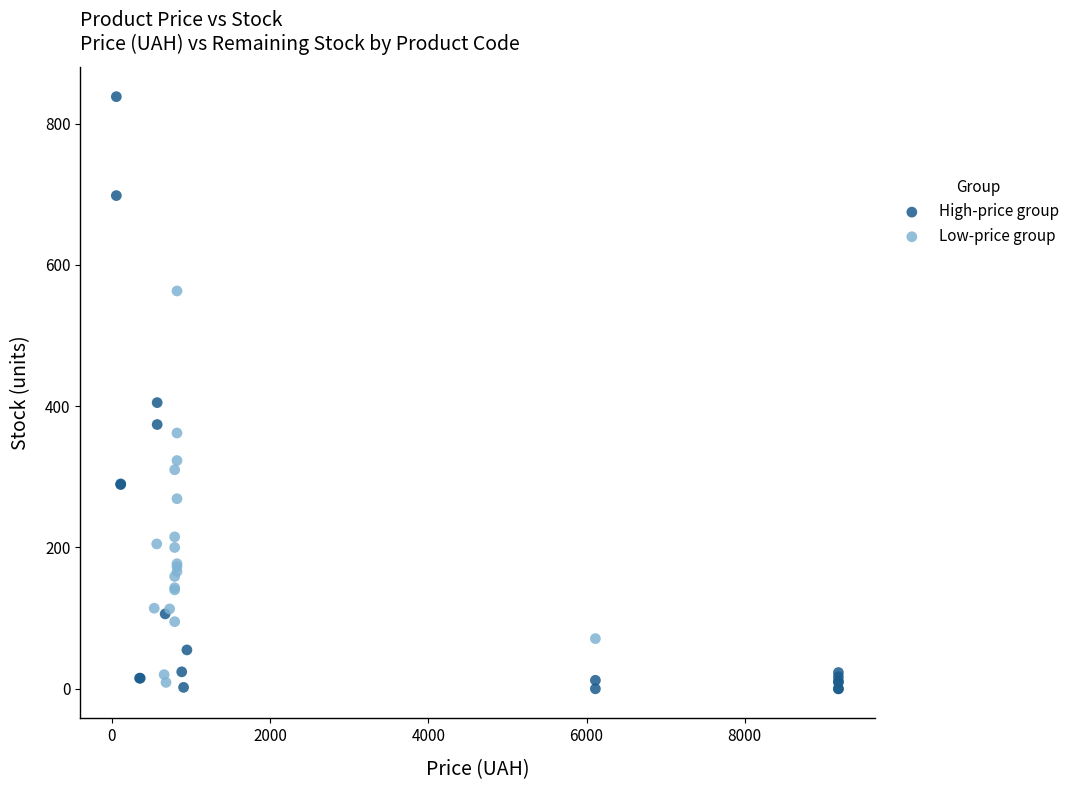

Which series has the widest spread of Y values?

High-price group